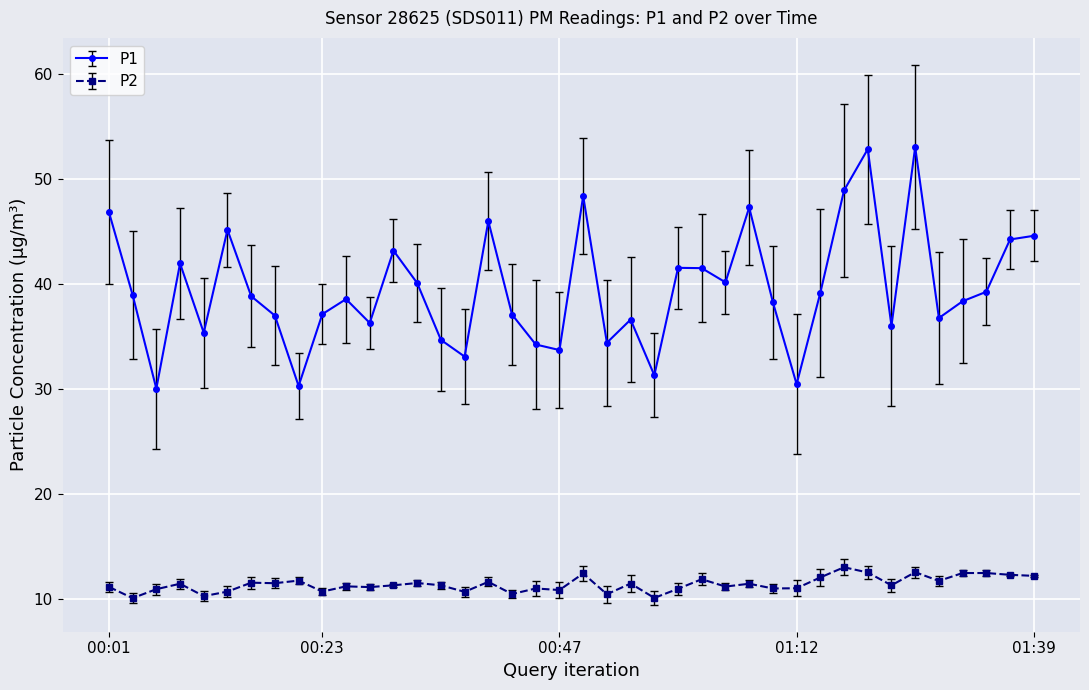

What is the sum of all P1 values?

1583.2